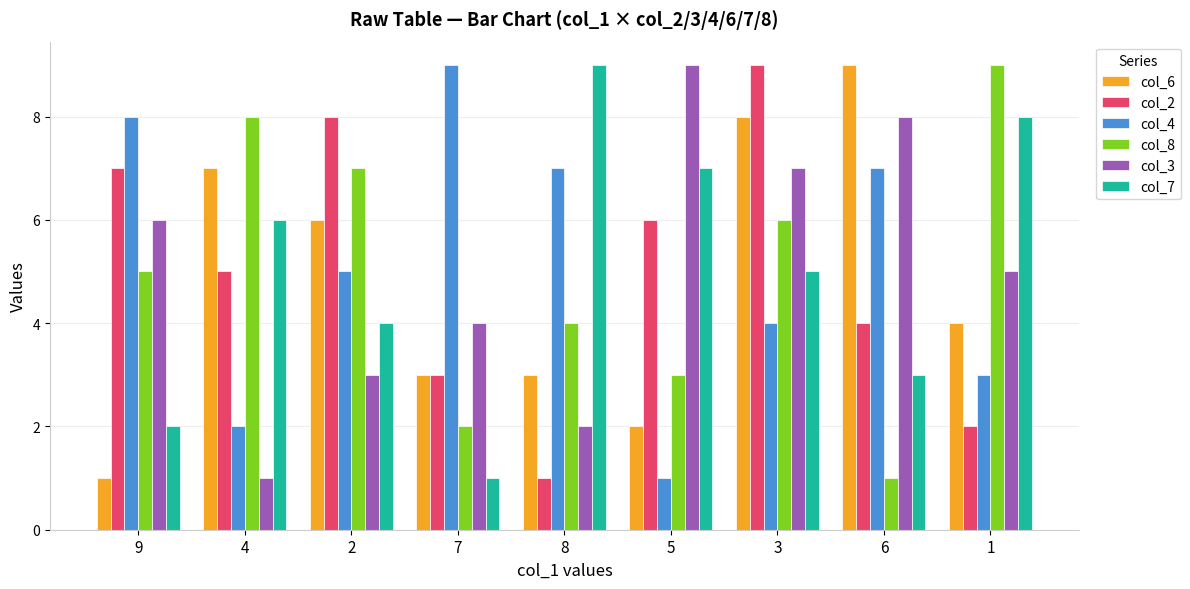

Is the value of col_7 at 8 greater than the value of col_6 at 9?

Yes